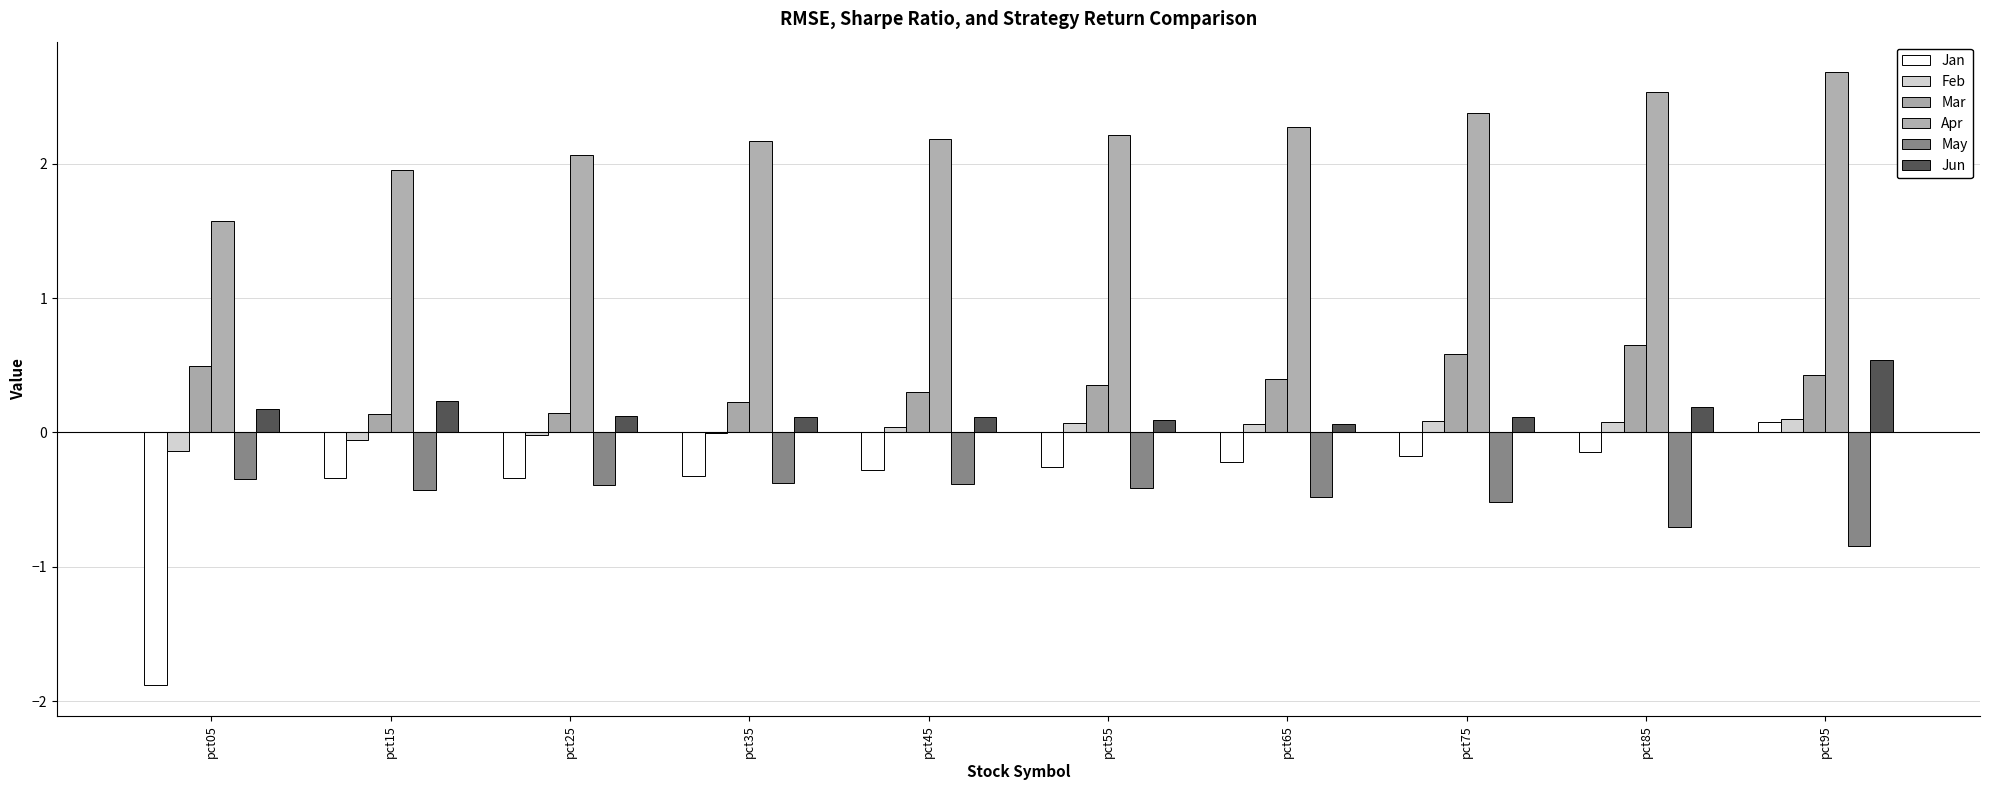

What is the difference between the second highest and minimum values in the Feb series?

0.2